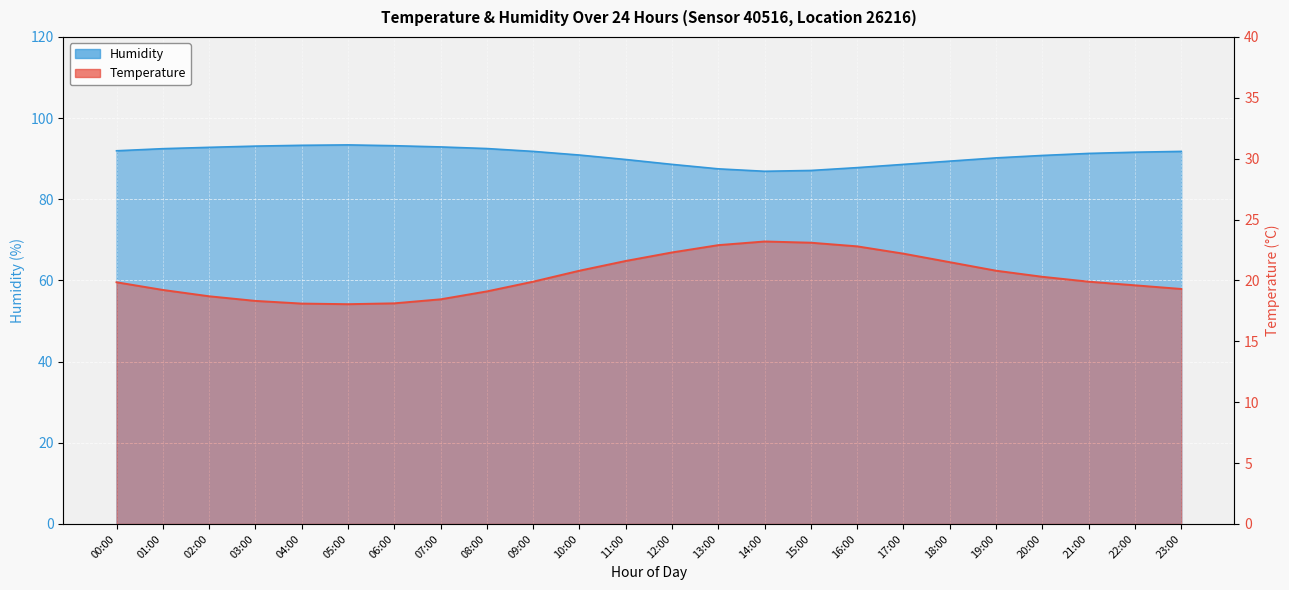

What is the approximate value of Temperature at 10:00?

20.8